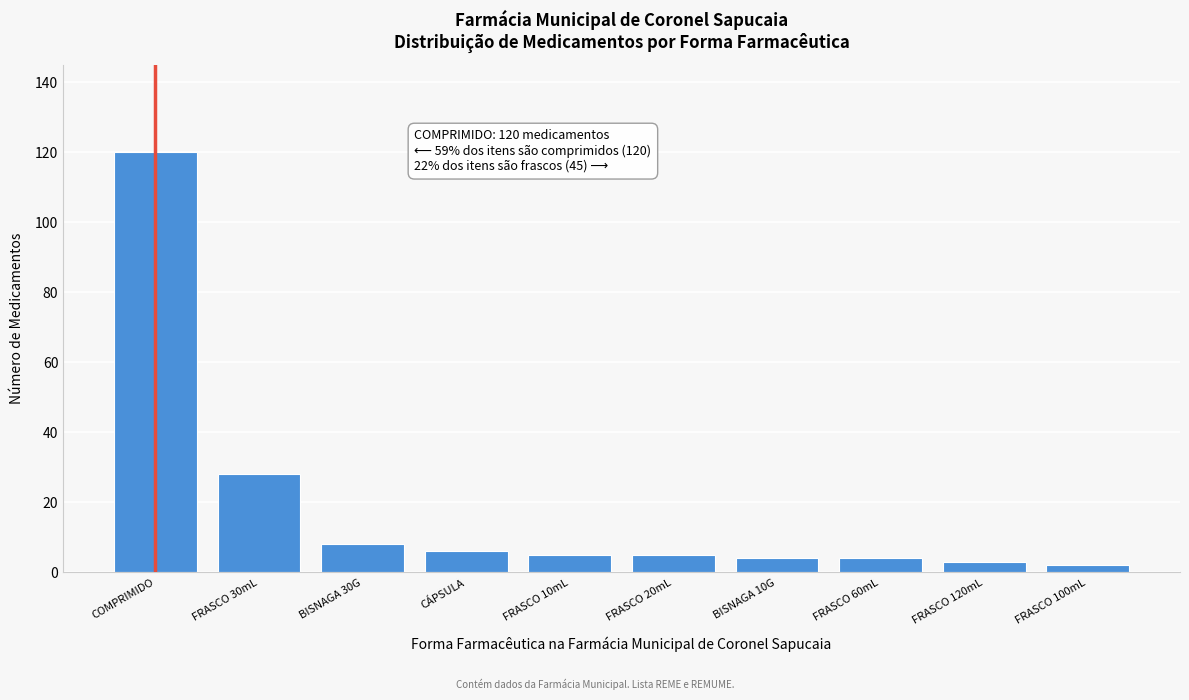

Reading left to right, what are all the values shown in this chart?

120	28	8	6	5	5	4	4	3	2